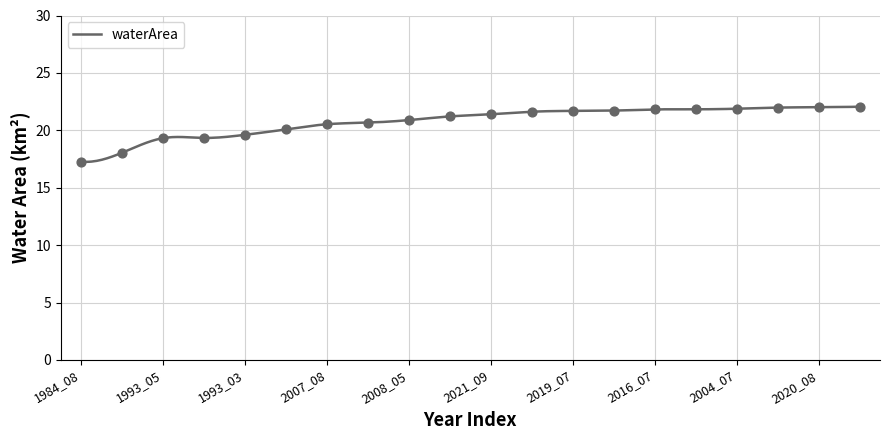

What is the change in value from 1993_05 to 2021_07?

+0.8